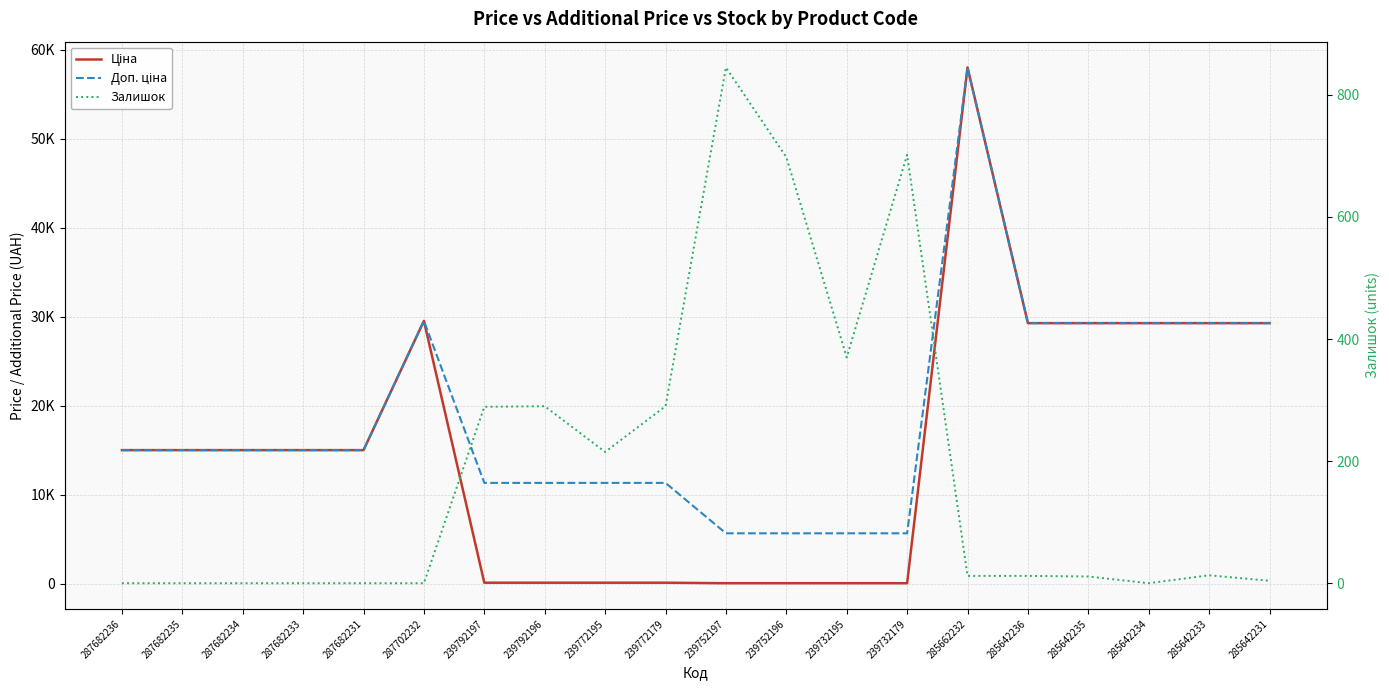

Which series has the largest total across all categories?

Доп. ціна